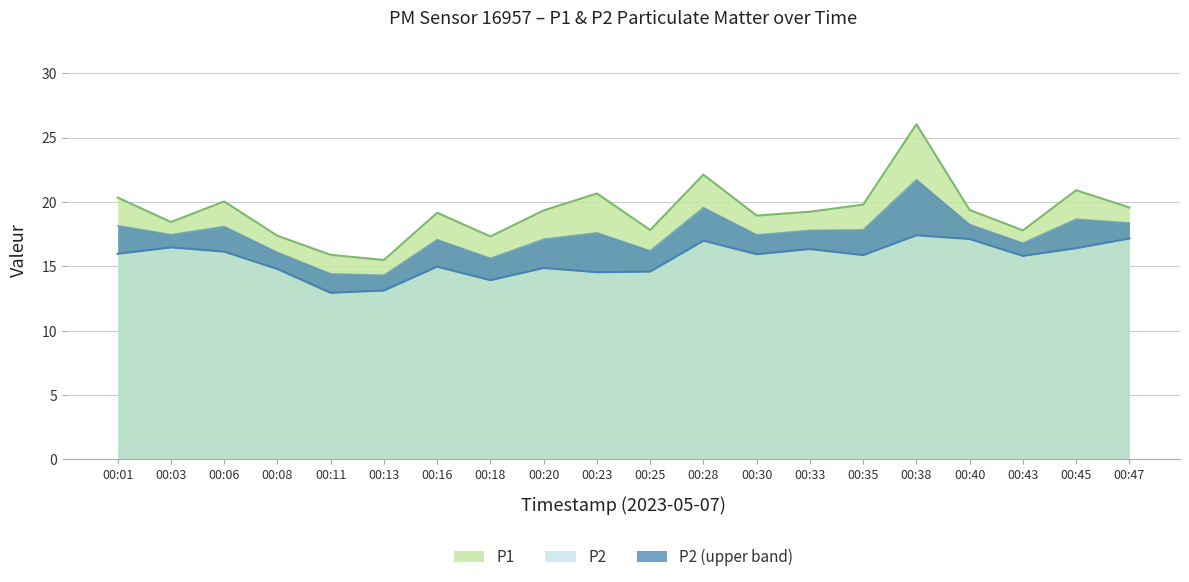

How many values in the P2 series are below 15?

8